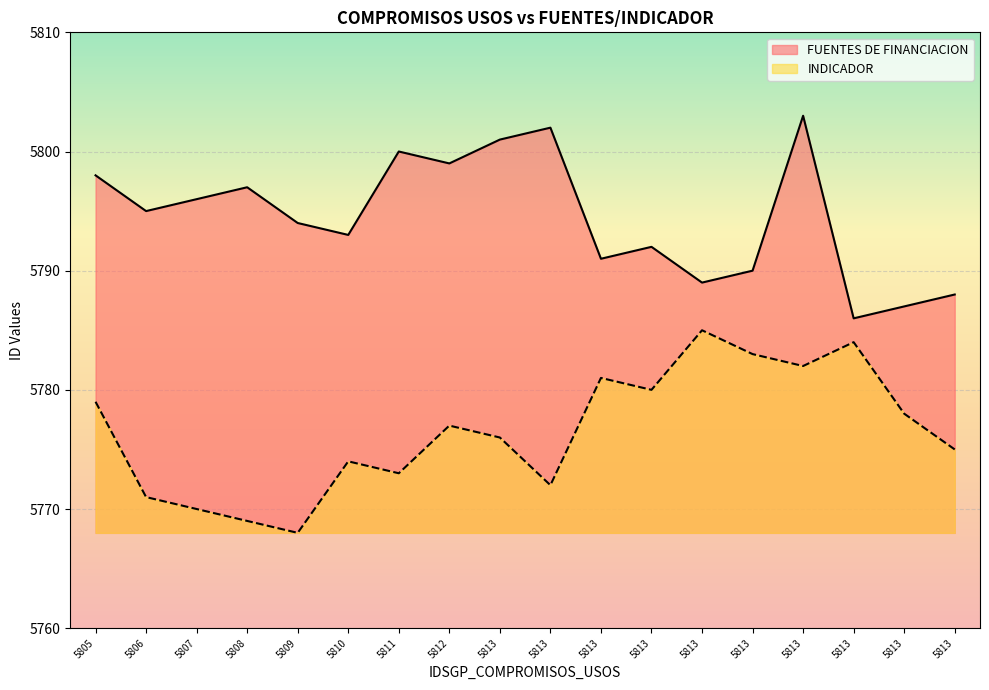

List the series in order of their overall mean, lowest first.

INDICADOR, FUENTES DE FINANCIACION